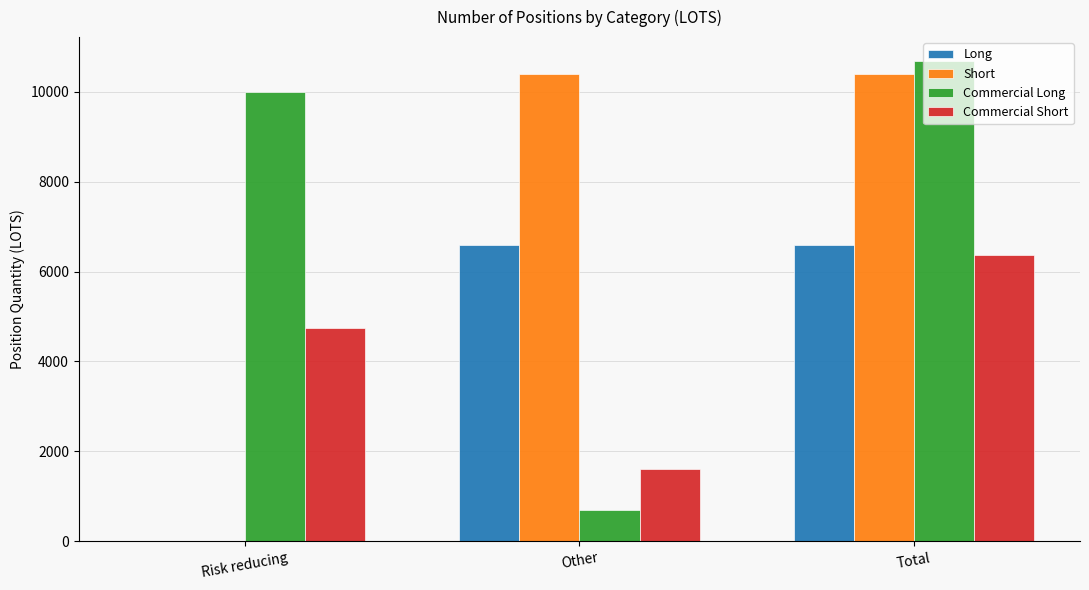

True or false: Short has a value of 10395.3 at Other.

True